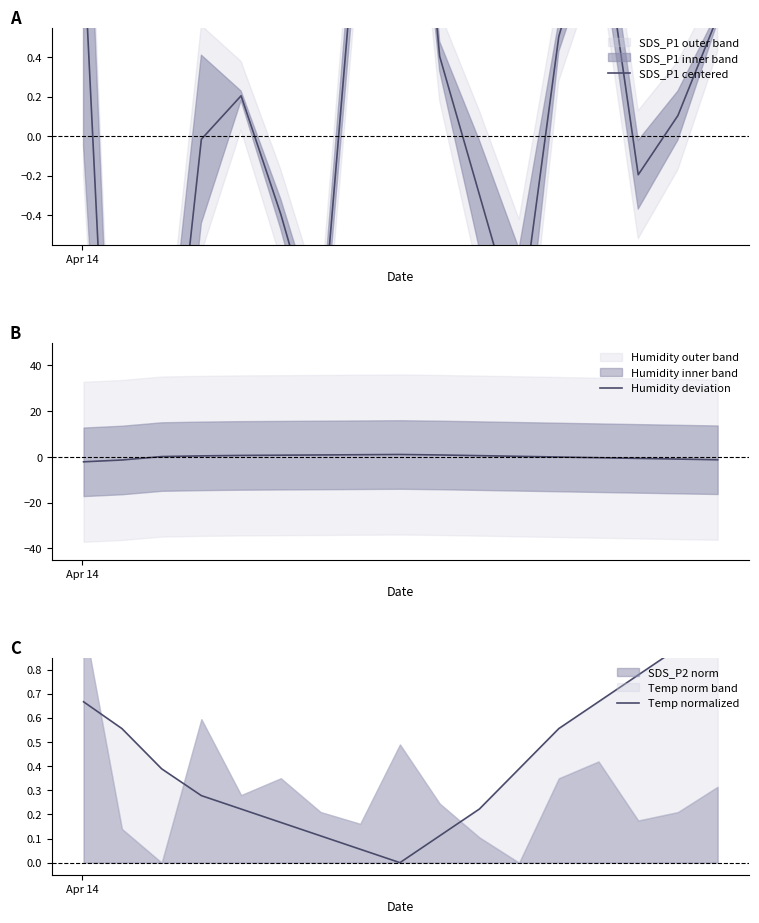

How many data points in Temp normalized are above 0?

16